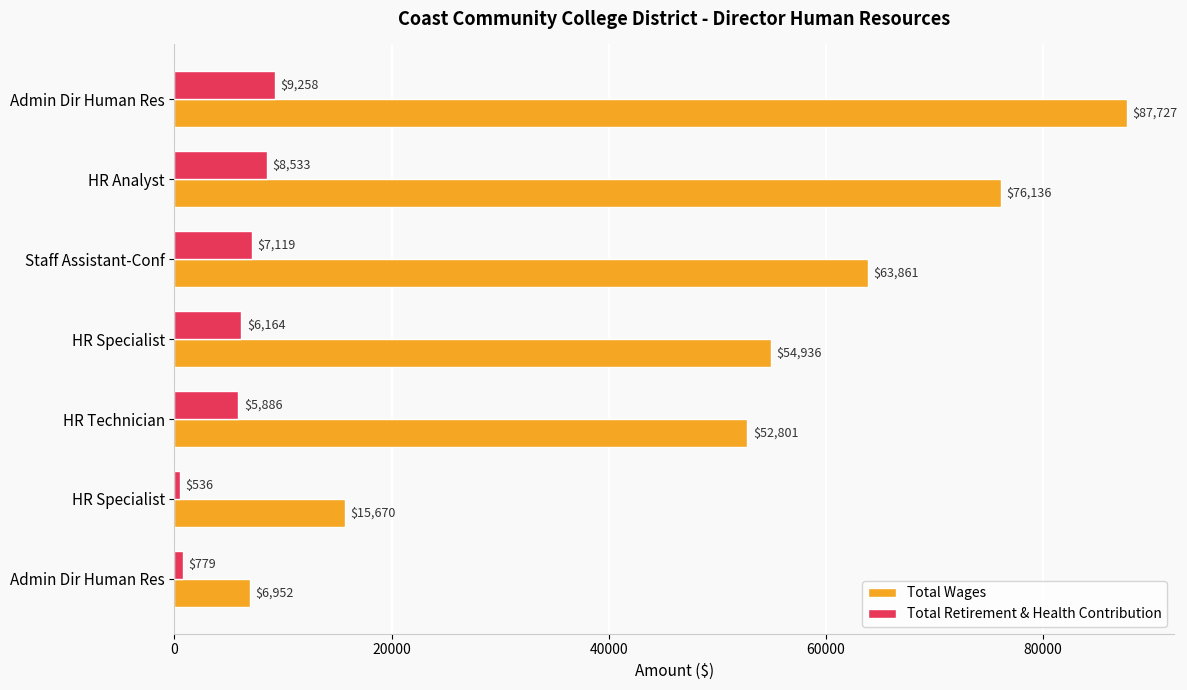

Which series has the largest total across all categories?

Total Wages